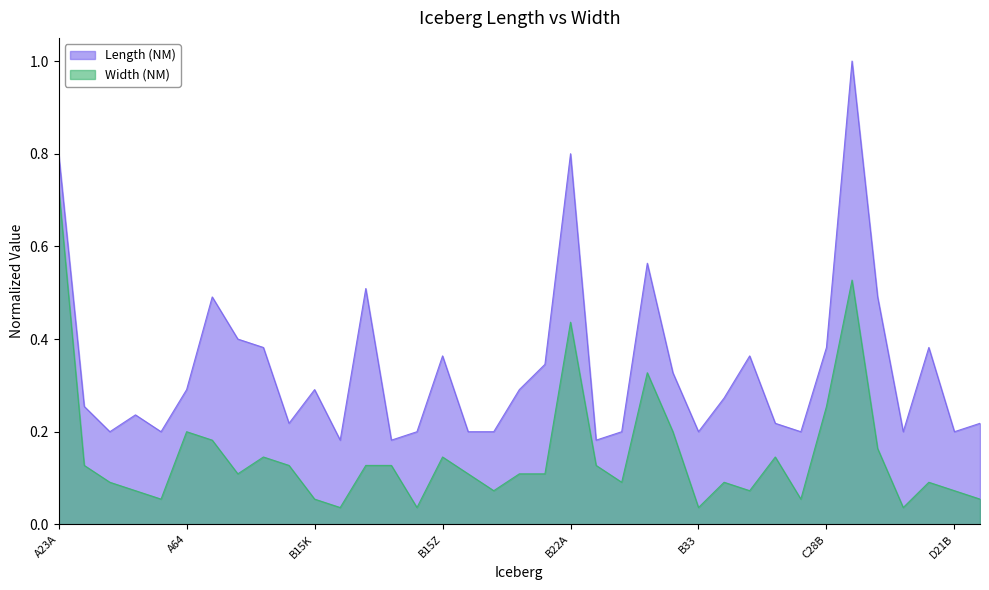

What is the difference between the maximum and second lowest values in the Length (NM) series?

0.8